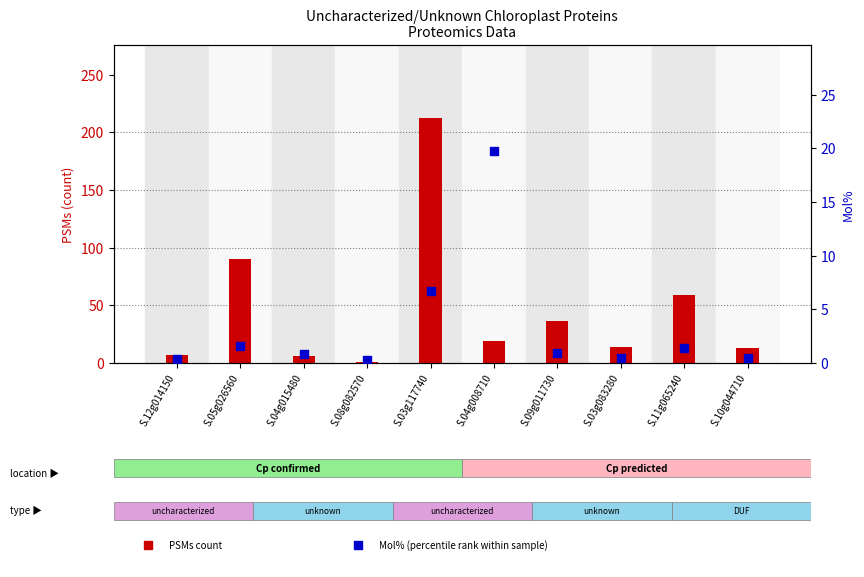

Is the value of PSMs (count) at S.09g011730 greater than the value of Mol% (percentile) at S.08g082570?

Yes